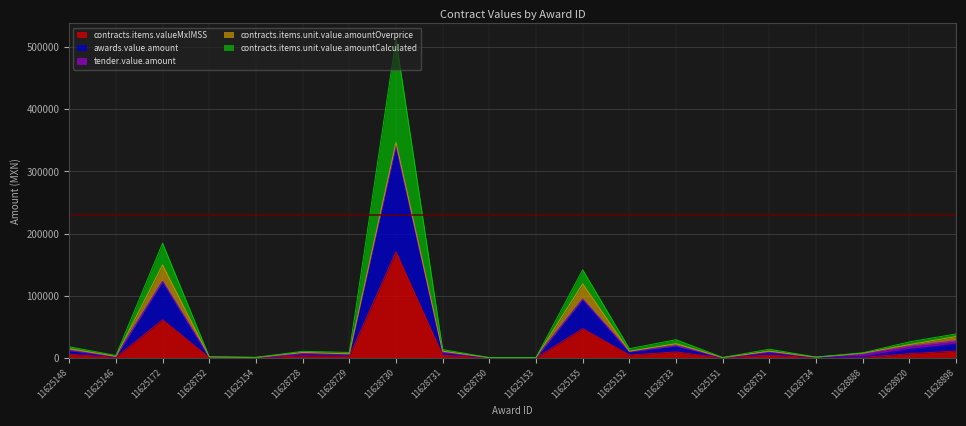

What is the smallest value displayed?

66.1